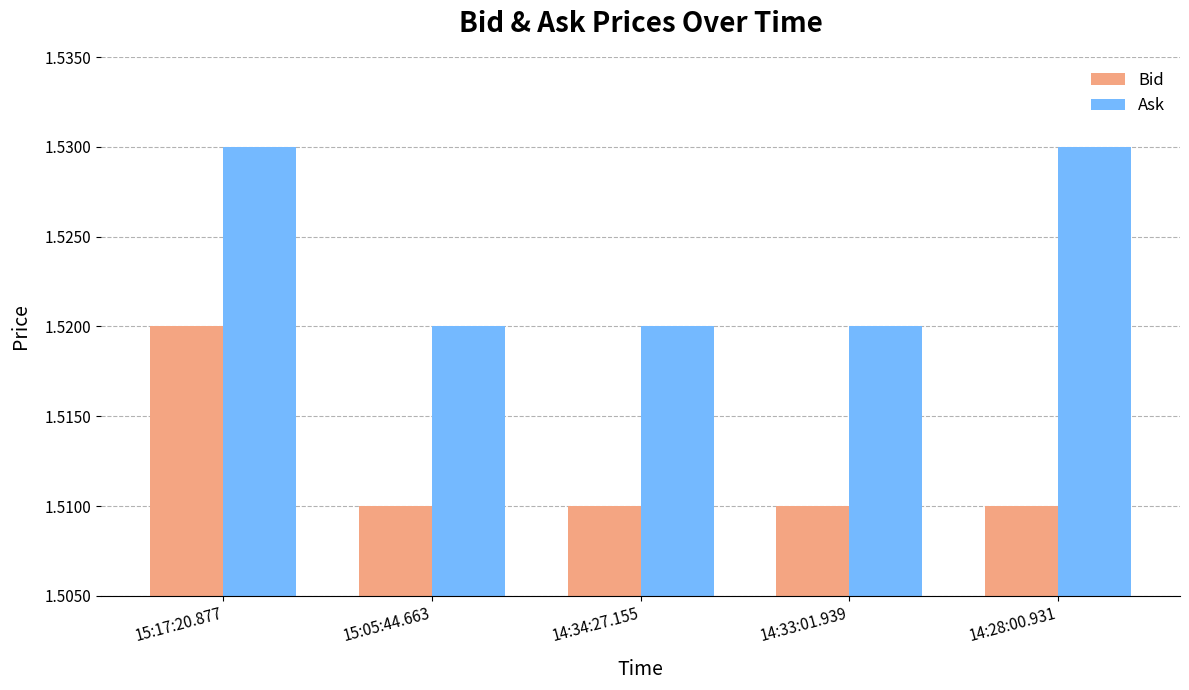

At which category is the sum across all series the highest?

15:17:20.877